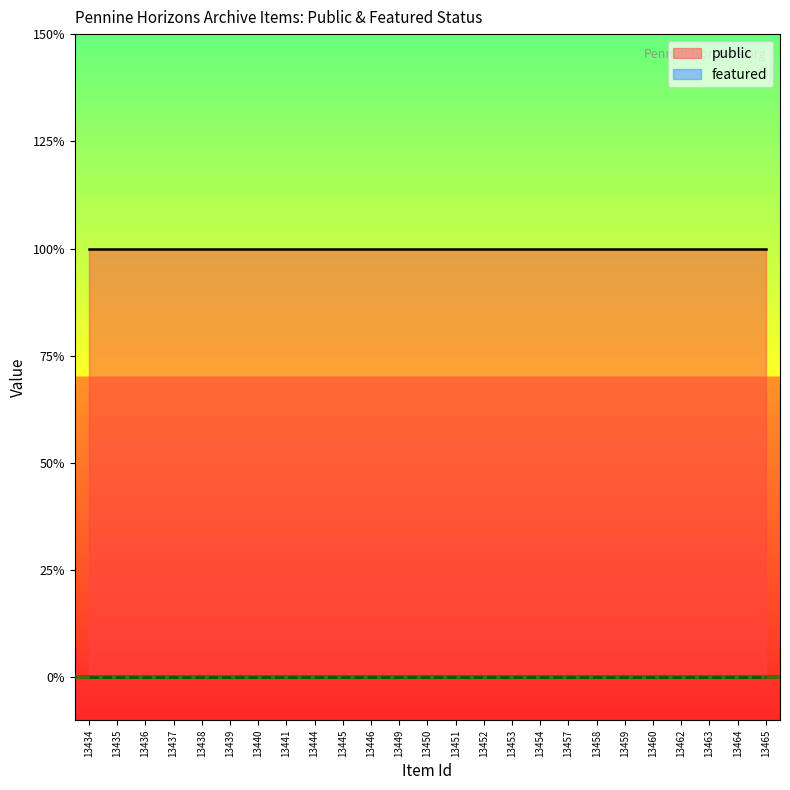

What is the value of the public point at the 18th from the left?

1